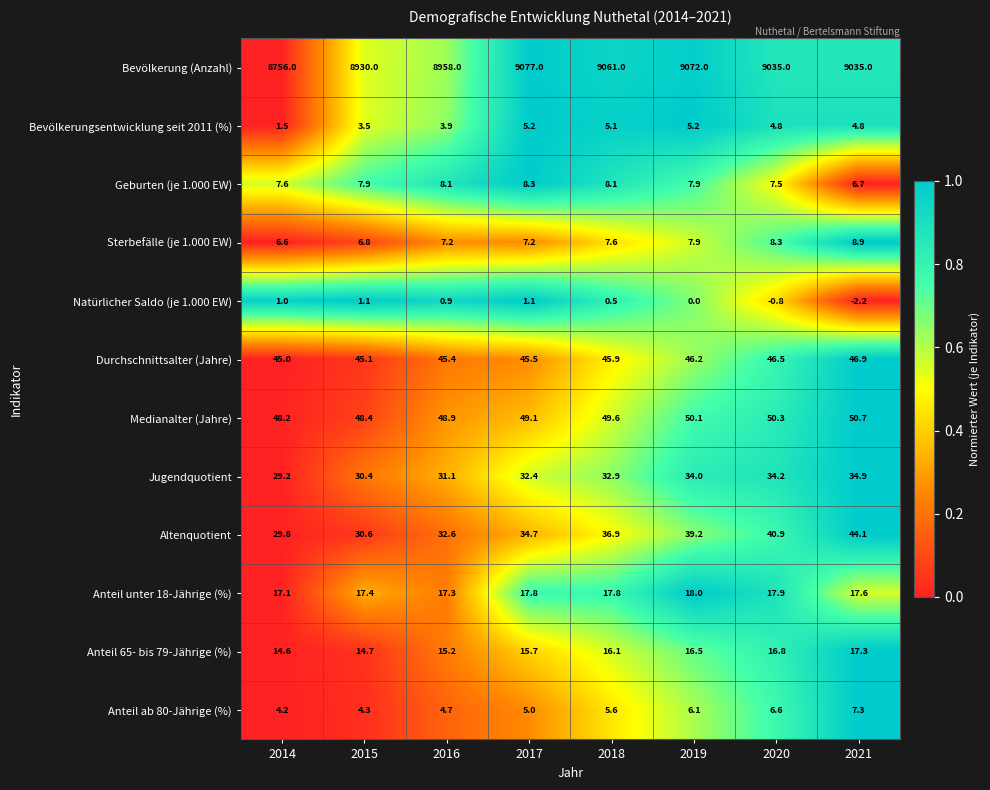

Is it true that Geburten (je 1.000 EW) equals 8.1 at 2018?

True